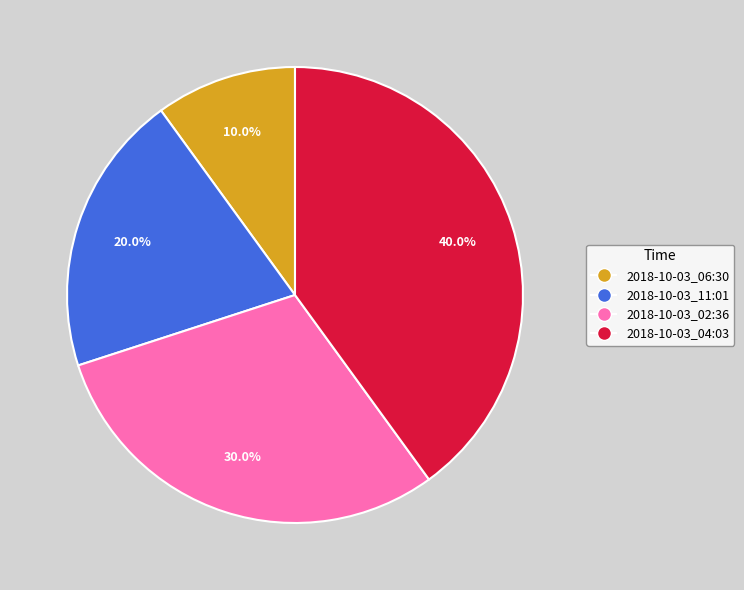

To the nearest percent, what is the average slice percentage?

25%